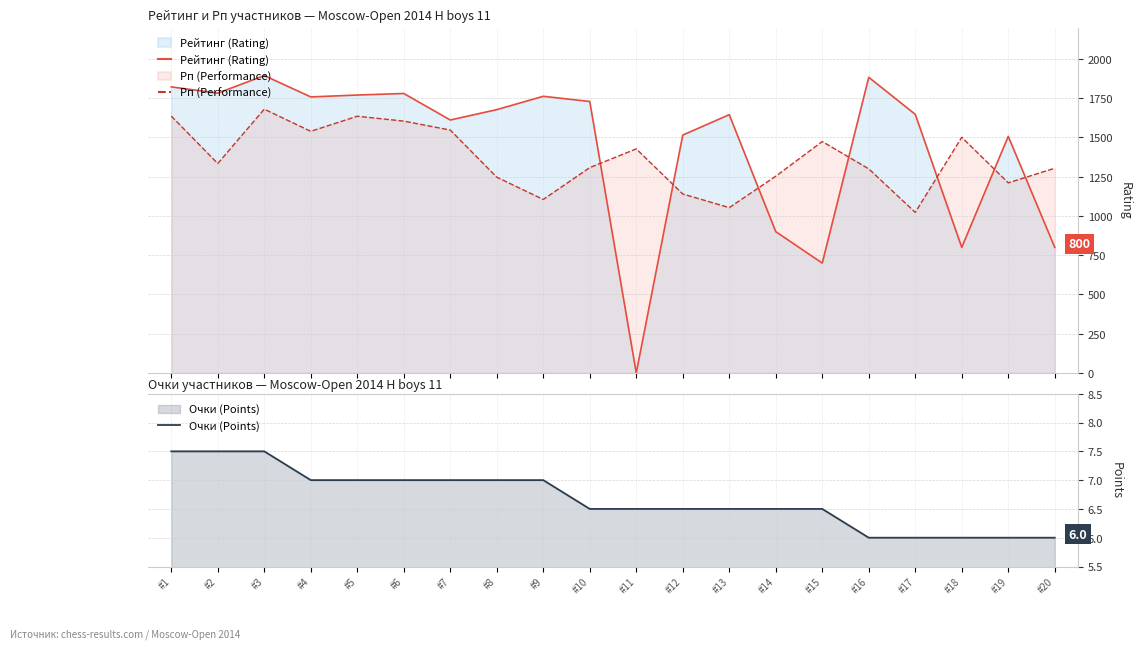

Rank the series by their maximum value, from highest to lowest.

Рейтинг (Rating), Рп (Performance), Очки (Points)